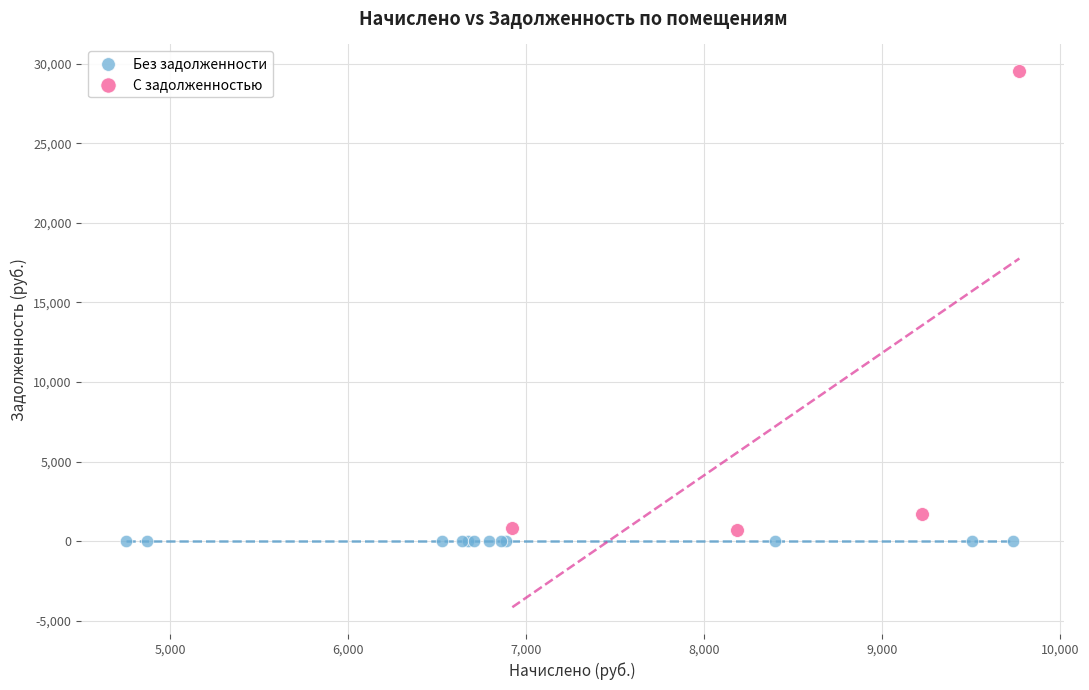

Which series contains the highest Y value?

С задолженностью